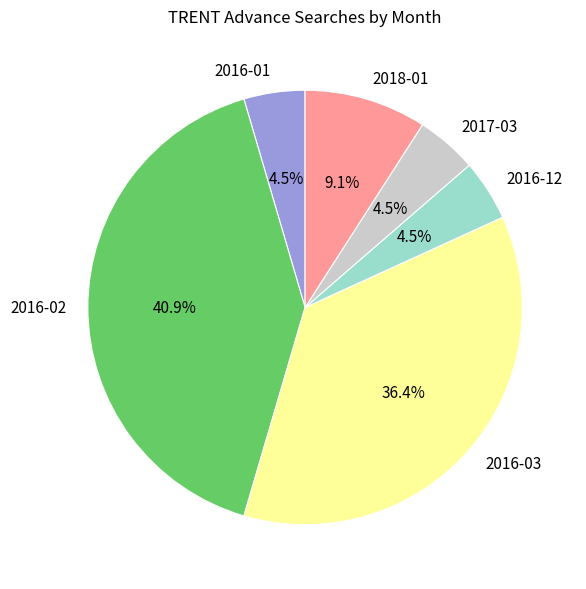

The 2017-03 slice represents 14% of the pie. True or false?

False